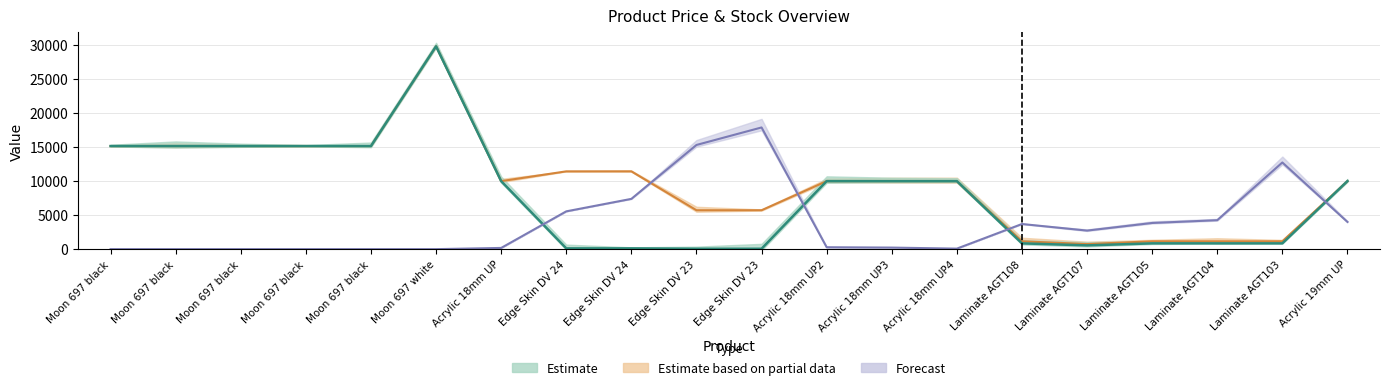

At which category is the sum across all series the highest?

Moon 697 white